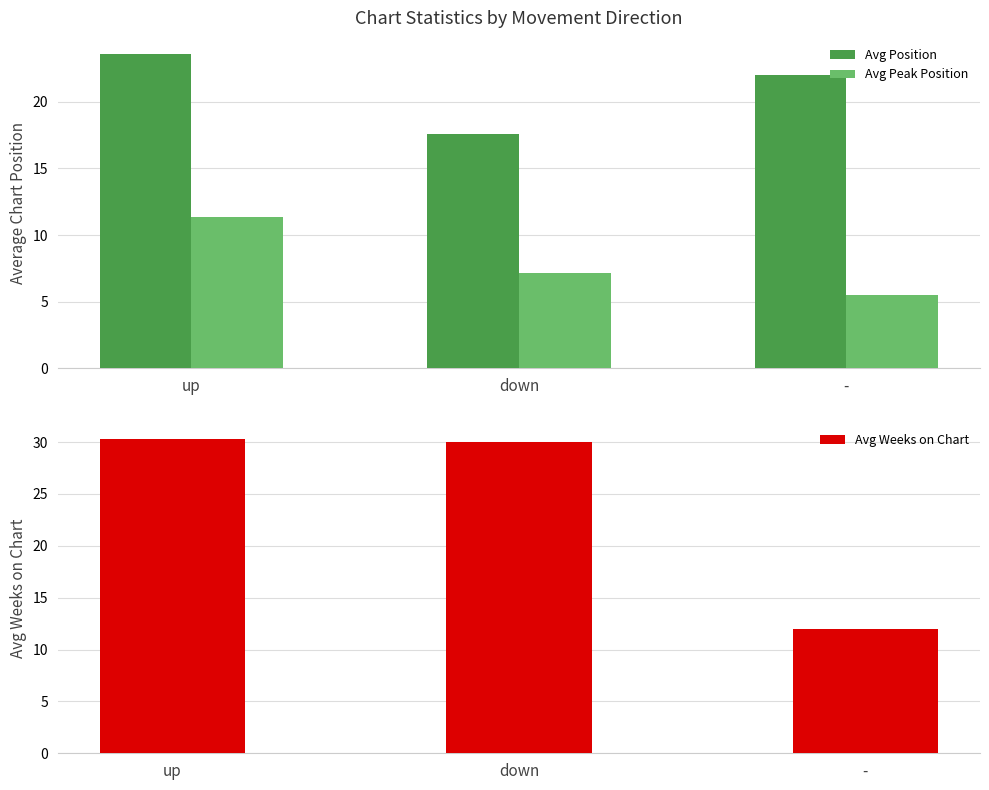

What is the spread (max minus min) of values at down?

22.9